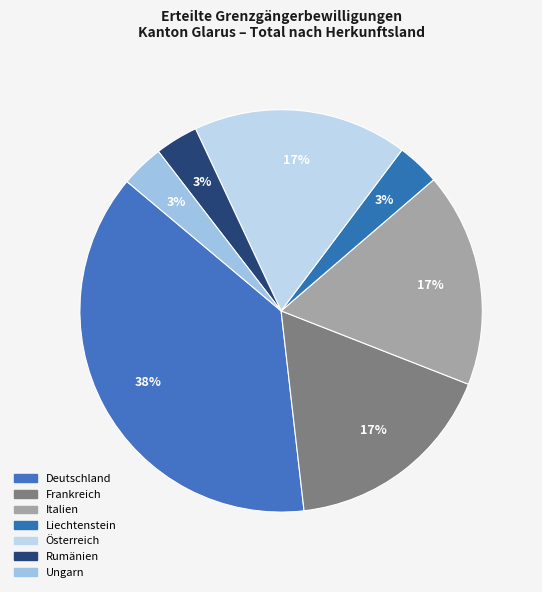

How many slices are in this pie chart?

7